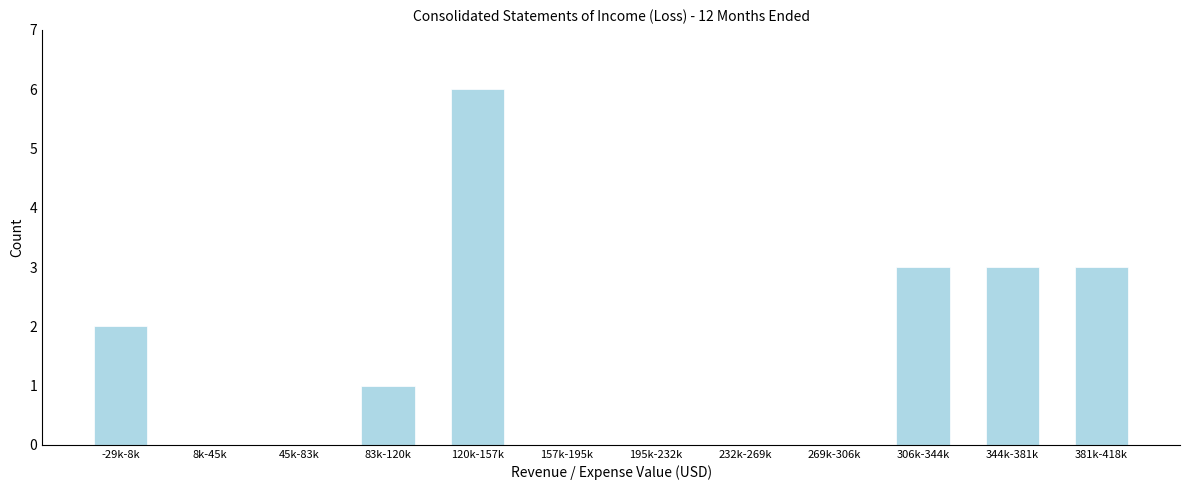

Reading left to right, extract all data points from this chart.

-29k-8k=2	8k-45k=0	45k-83k=0	83k-120k=1	120k-157k=6	157k-195k=0	195k-232k=0	232k-269k=0	269k-306k=0	306k-344k=3	344k-381k=3	381k-418k=3